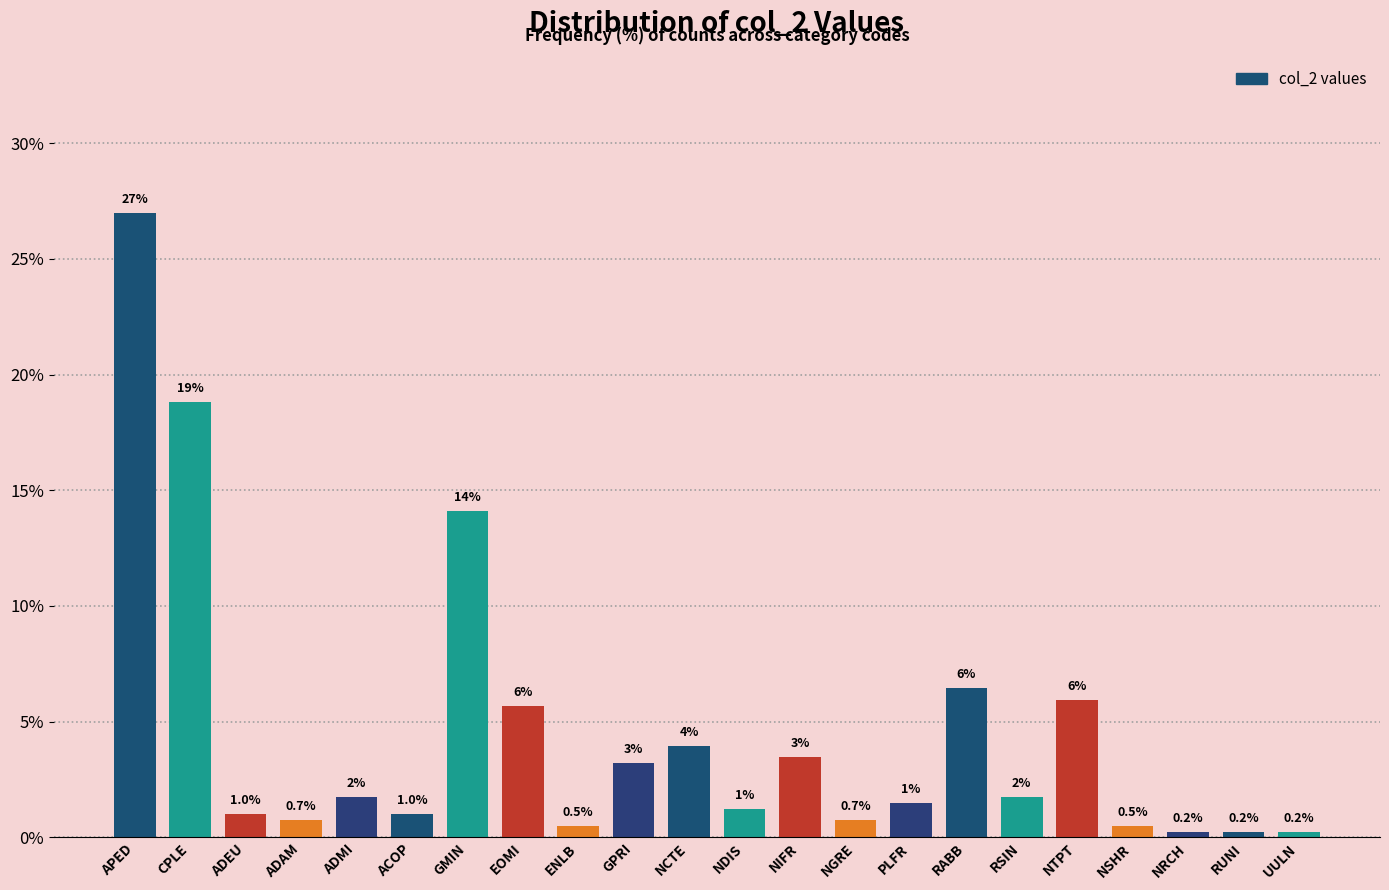

What is the value of the 20th bar from the left?

0.2